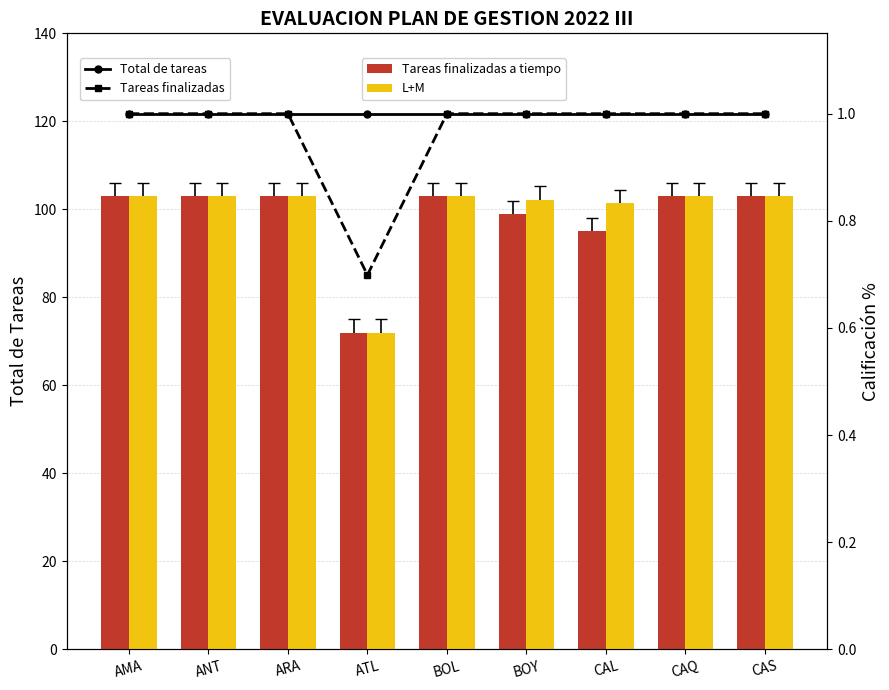

At ATL, list the series in order from smallest to largest.

Tareas finalizadas, Total de tareas, Tareas finalizadas a tiempo, L+M